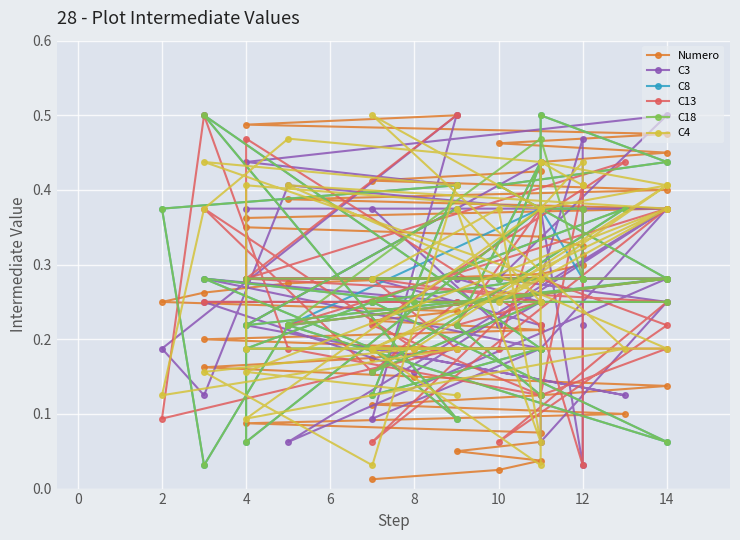

How many distinct data groups are displayed?

6